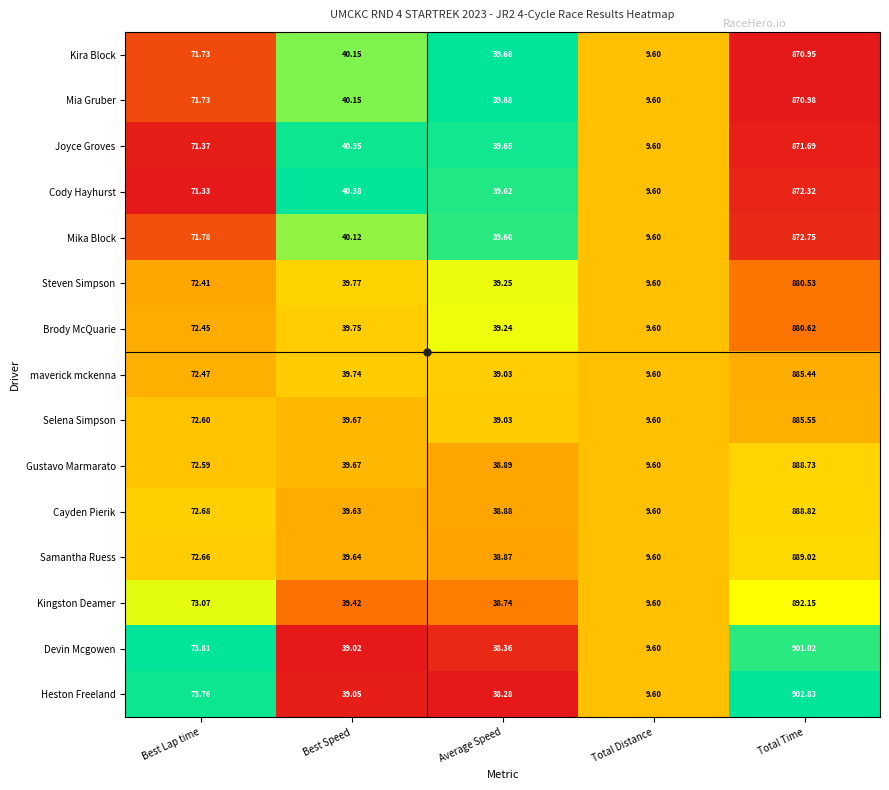

Between Best Speed and Average Speed, which series saw the biggest shift?

Gustavo Marmarato